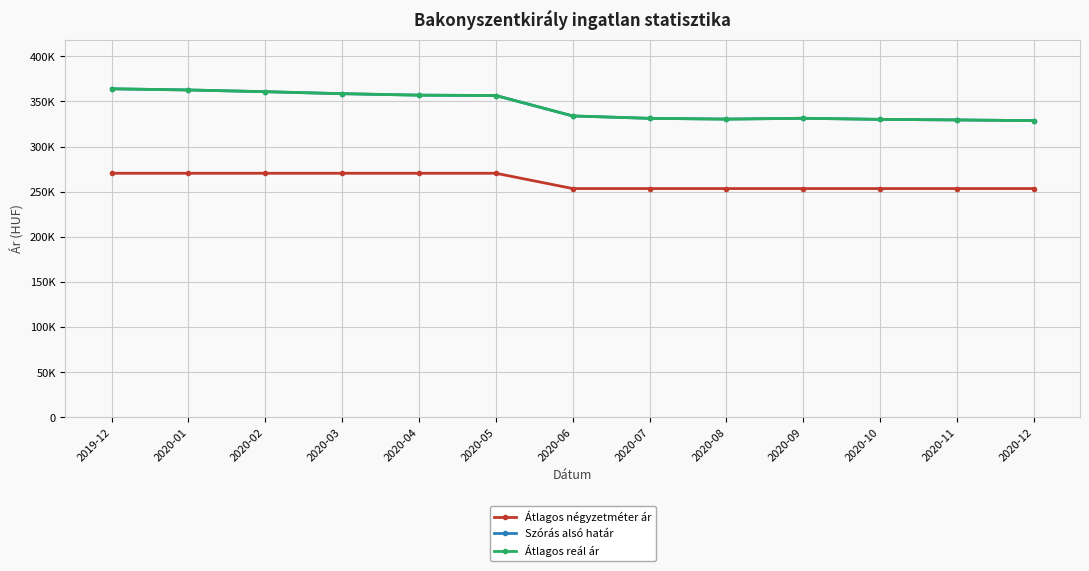

Rank the series at 2020-11 from highest to lowest value.

Szórás alsó határ, Átlagos reál ár, Átlagos négyzetméter ár